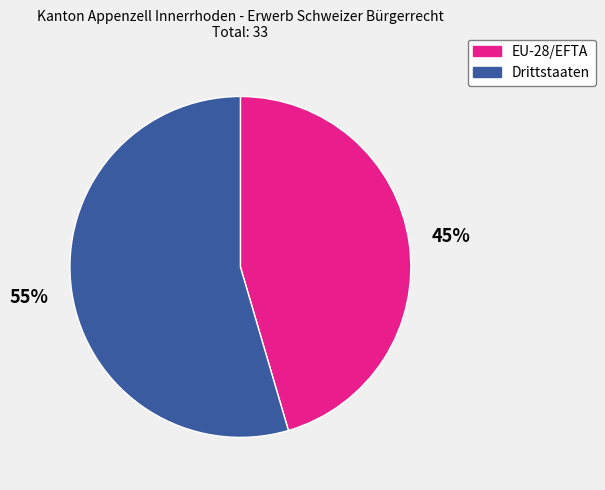

Does any single category account for the majority?

Yes